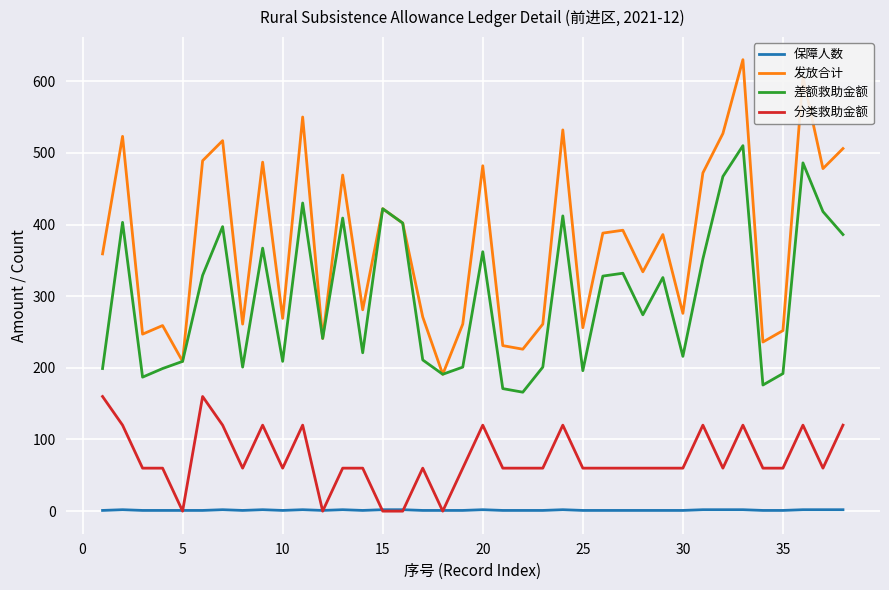

Which series has the widest spread of values?

发放合计